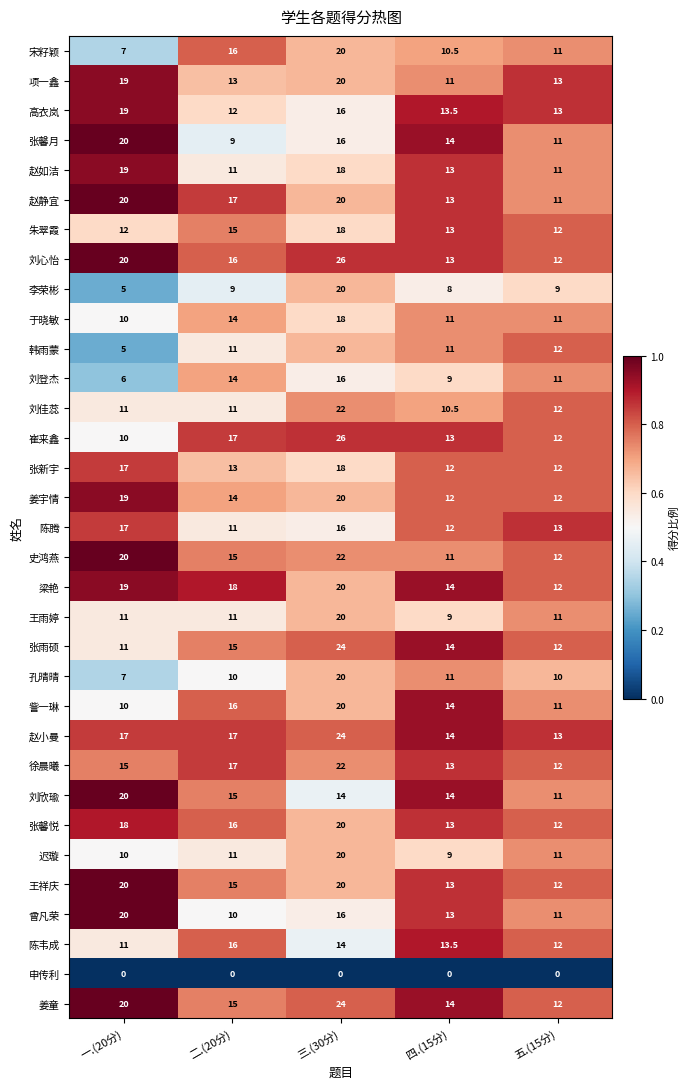

What is the difference between the maximum and minimum values in the 刘佳蕊 series?

11.5